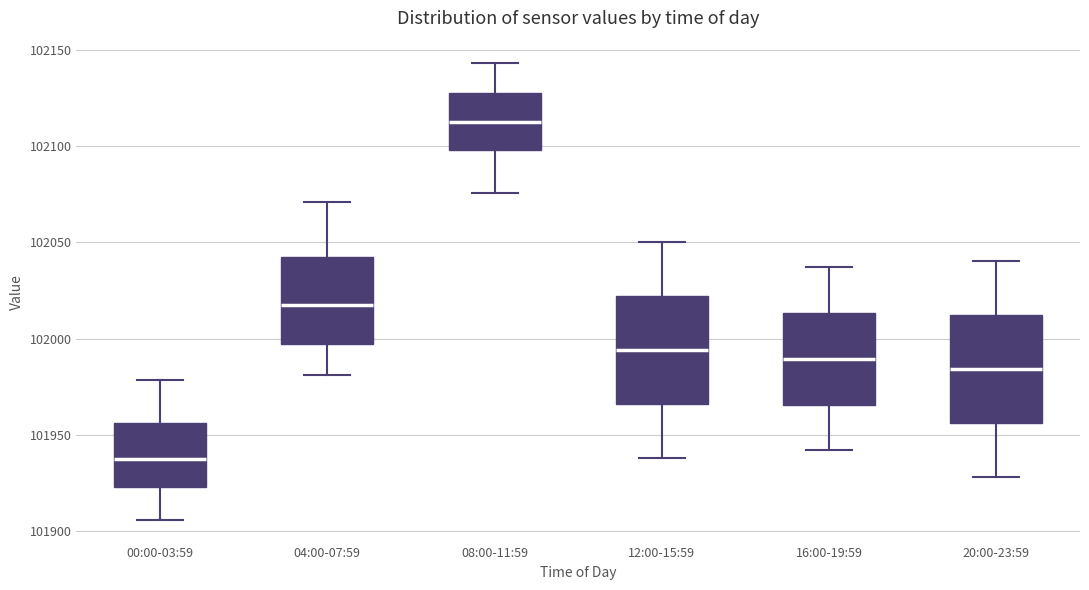

Which box's median line is the highest?

08:00-11:59